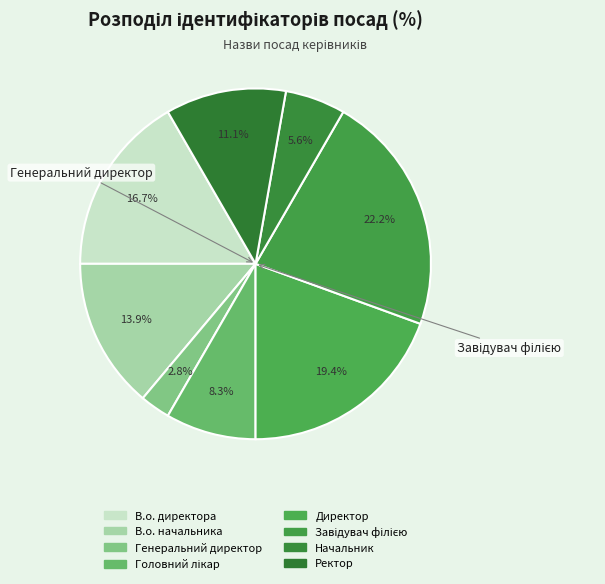

How many slices are in this pie chart?

8